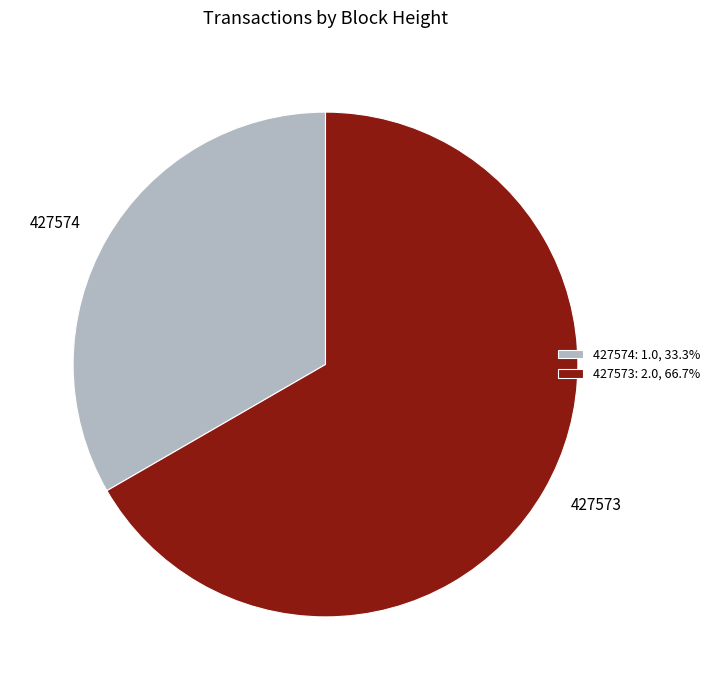

What is the ratio of the value at 427573 to the value at 427574?

2.0